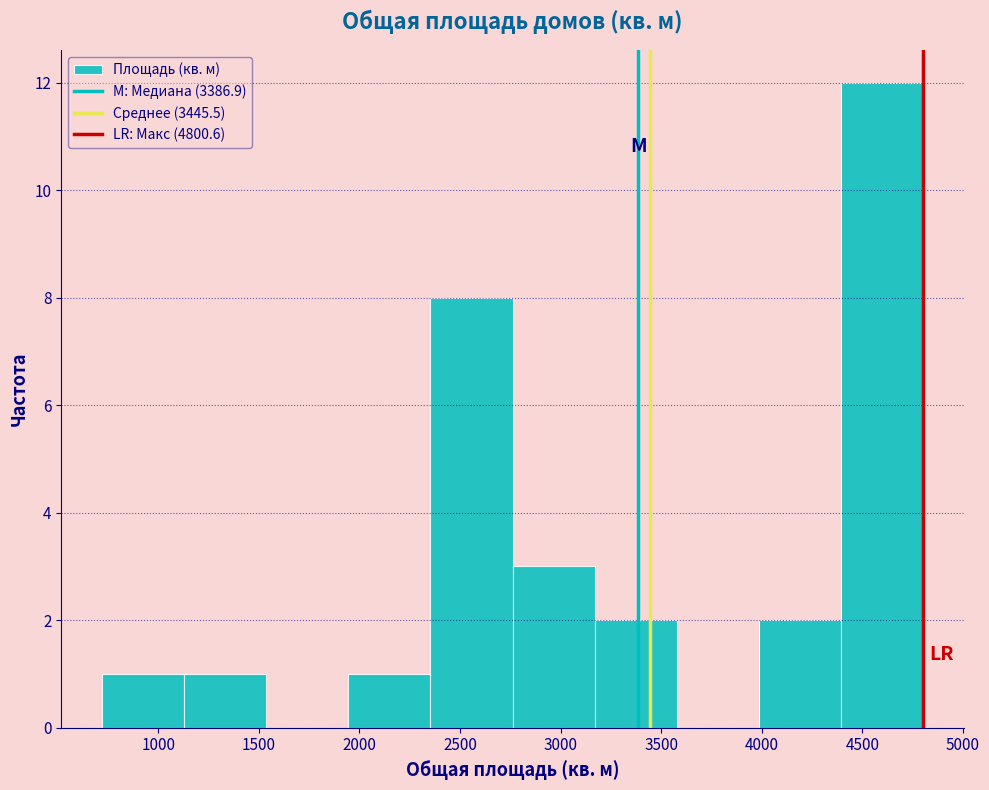

Reading left to right, list every bar in this chart as the range it spans on the x-axis followed by its height. Neither the bar edges nor the heights are printed on the chart, so give them approximately, as read against the axes.

700 to 1150: 1
1150 to 1550: 1
1550 to 1950: 0
1950 to 2350: 1
2350 to 2750: 8
2750 to 3150: 3
3150 to 3600: 2
3600 to 4000: 0
4000 to 4400: 2
4400 to 4800: 12